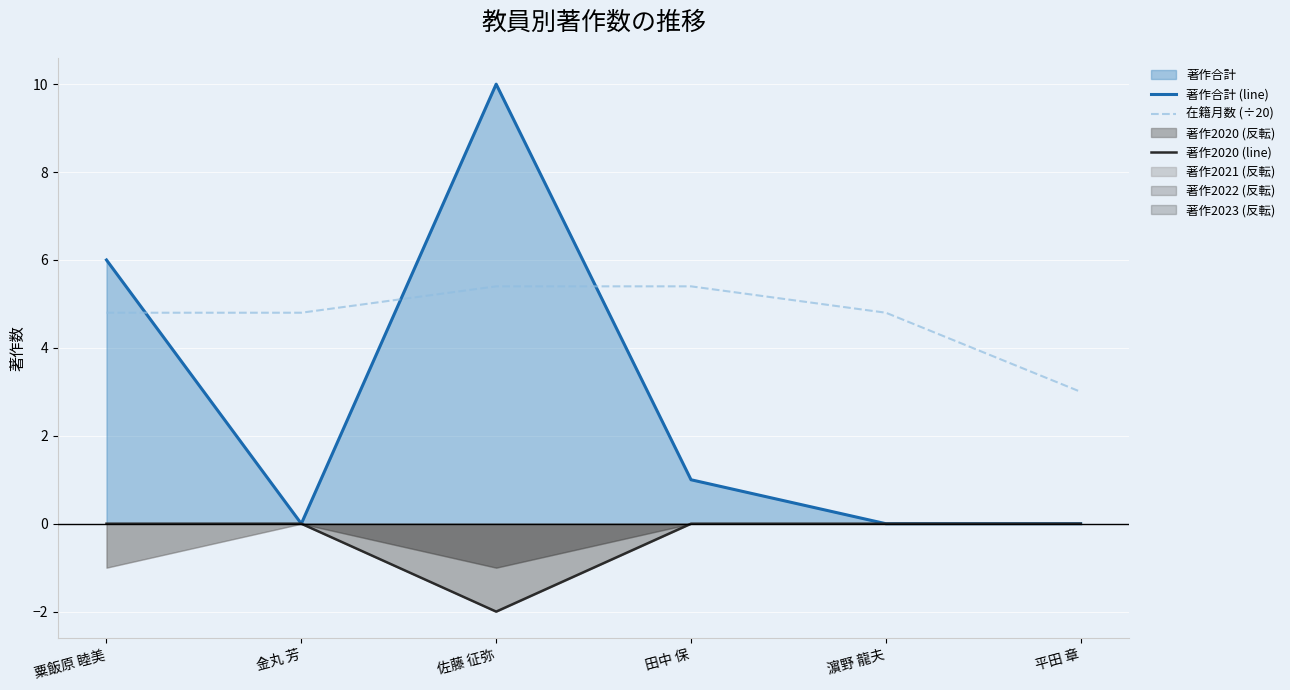

What is the label of the 1st point from the left?

粟飯原 睦美